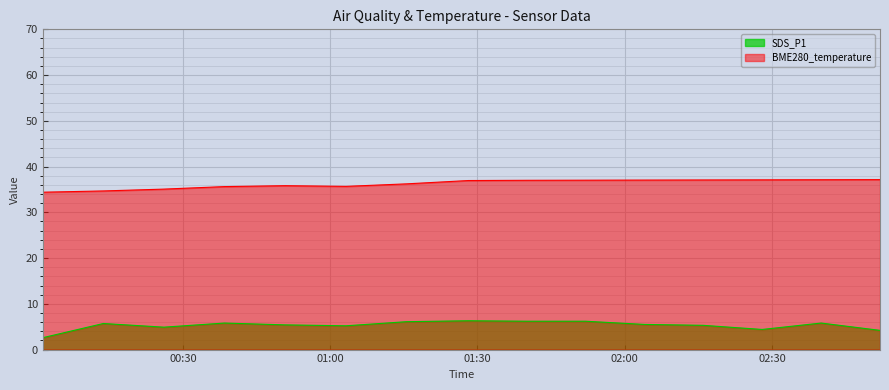

Where is BME280_temperature nearest to the value 35?

2022/07/09 00:26:07